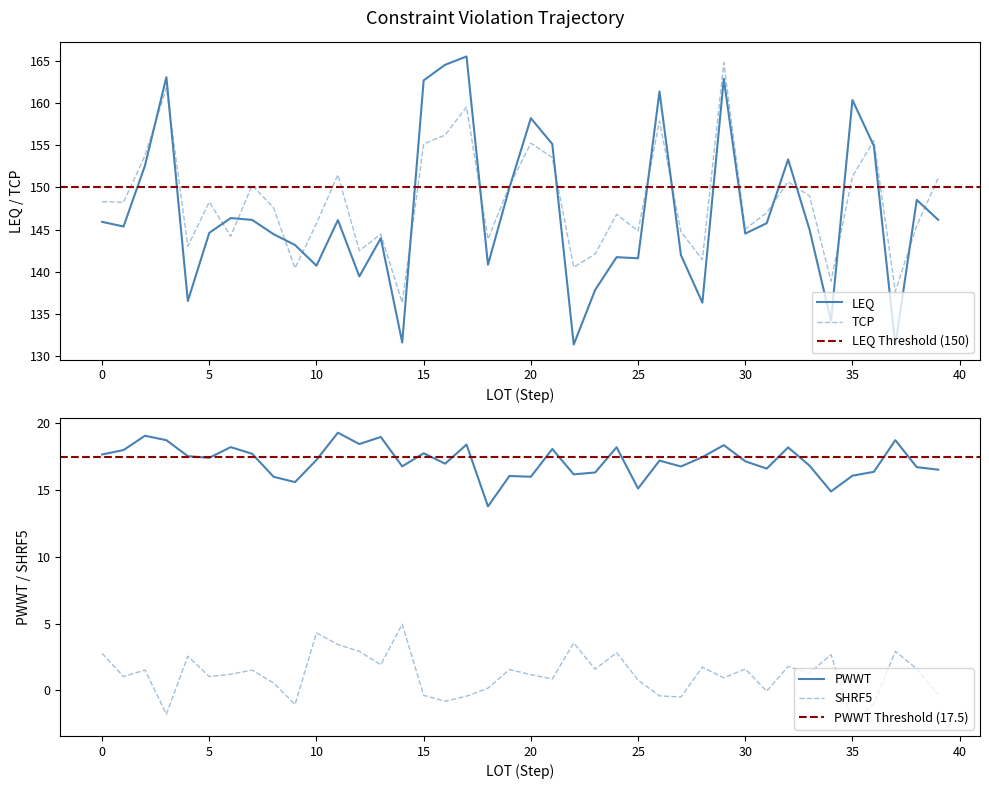

What is the value of the PWWT point at the 31st from the left?

17.2